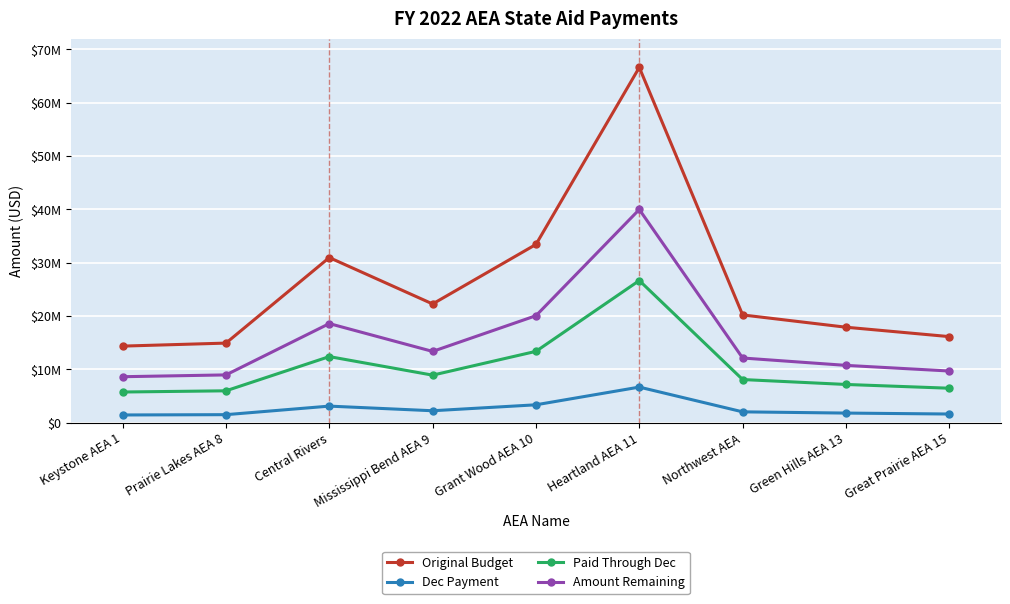

What are all the series names shown in the legend?

Original Budget, Dec Payment, Paid Through Dec, Amount Remaining